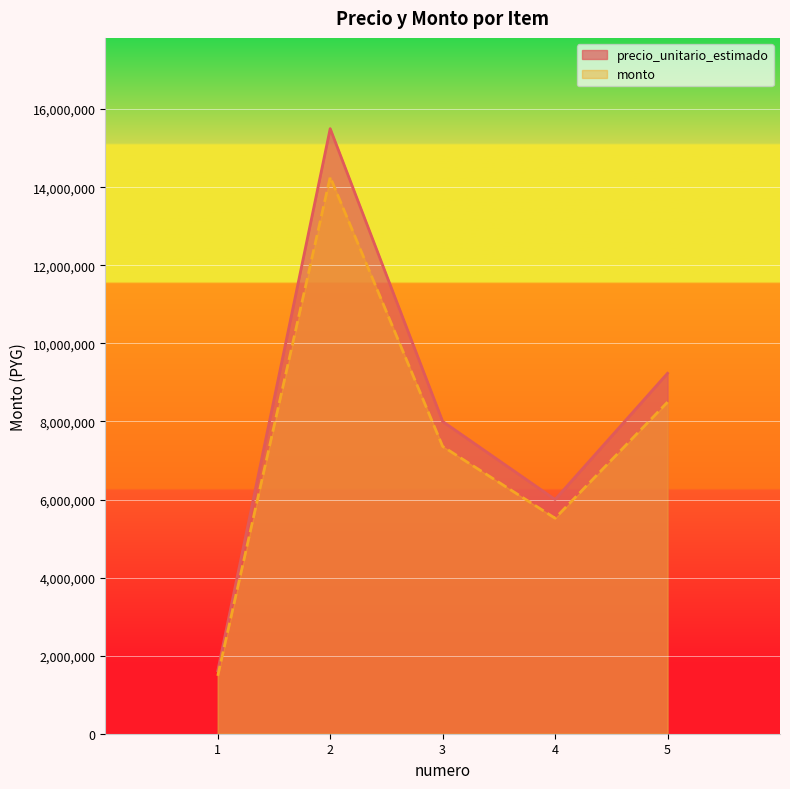

True or false: monto has a value of 8045564.8 at 4.

False